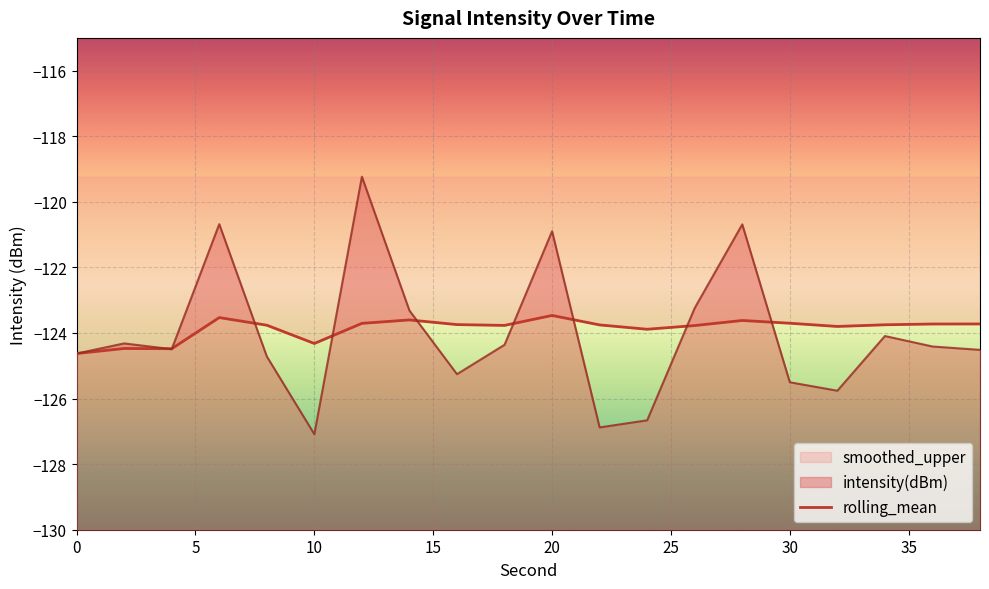

The chart shows a value of -33.4 at 11. True or false?

False